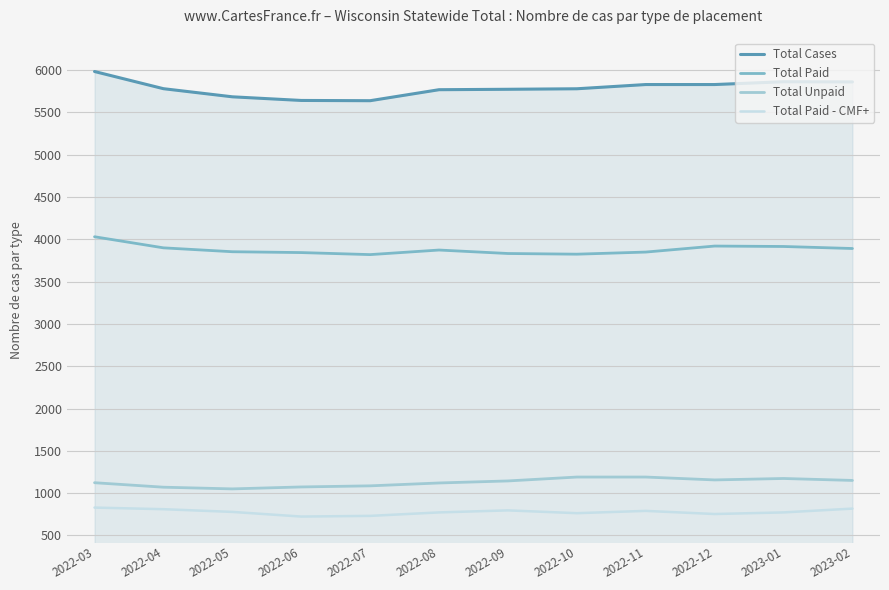

What is the sum of all Total Unpaid values?

13525